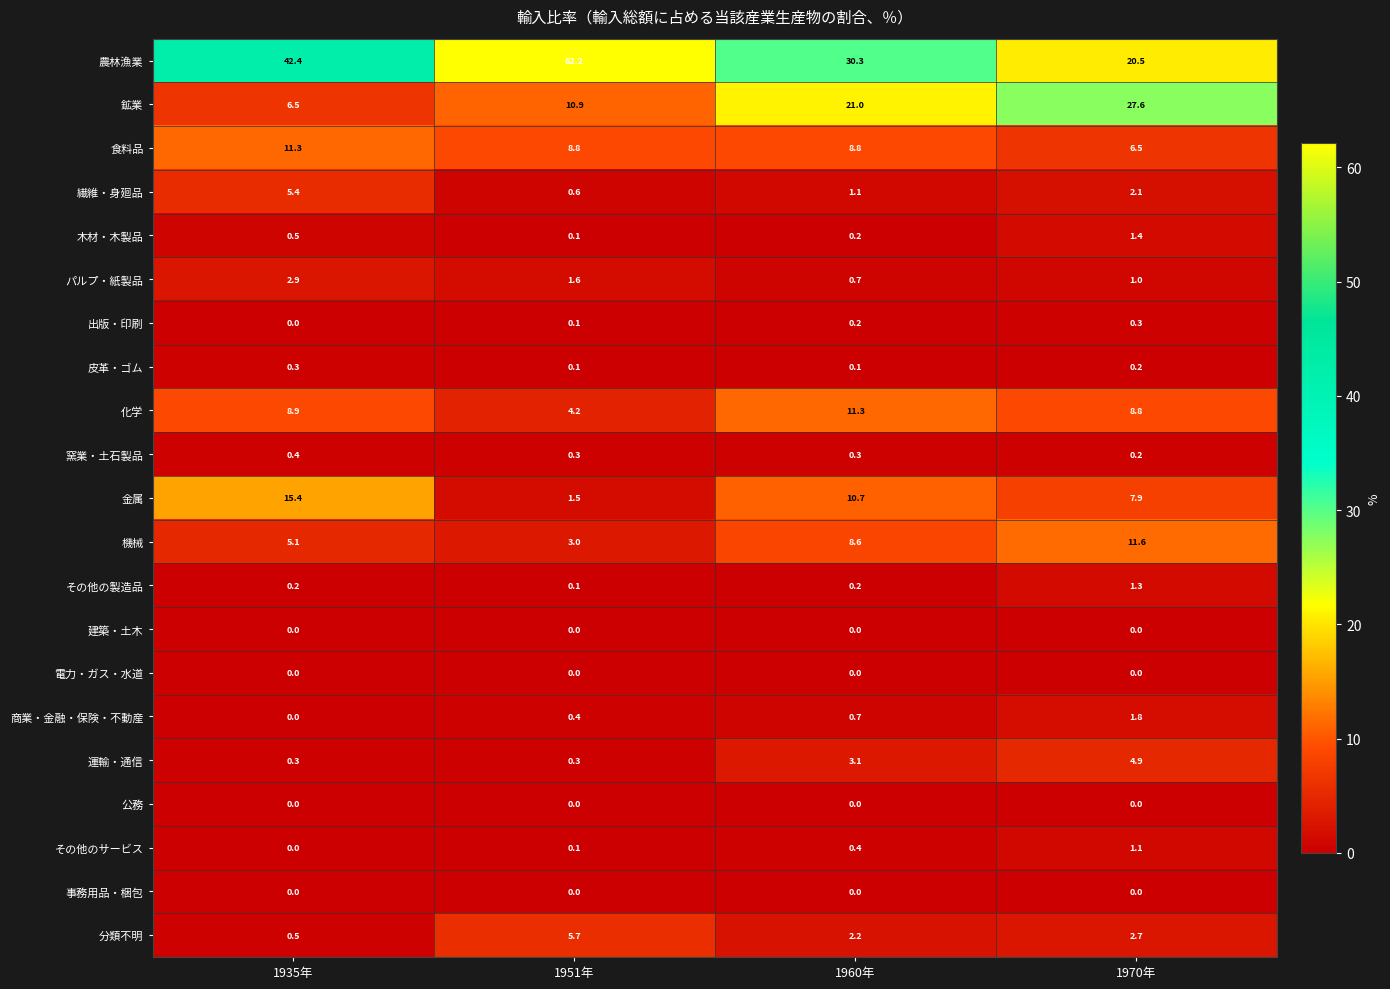

Which label corresponds to the largest value in the chart?

1951年